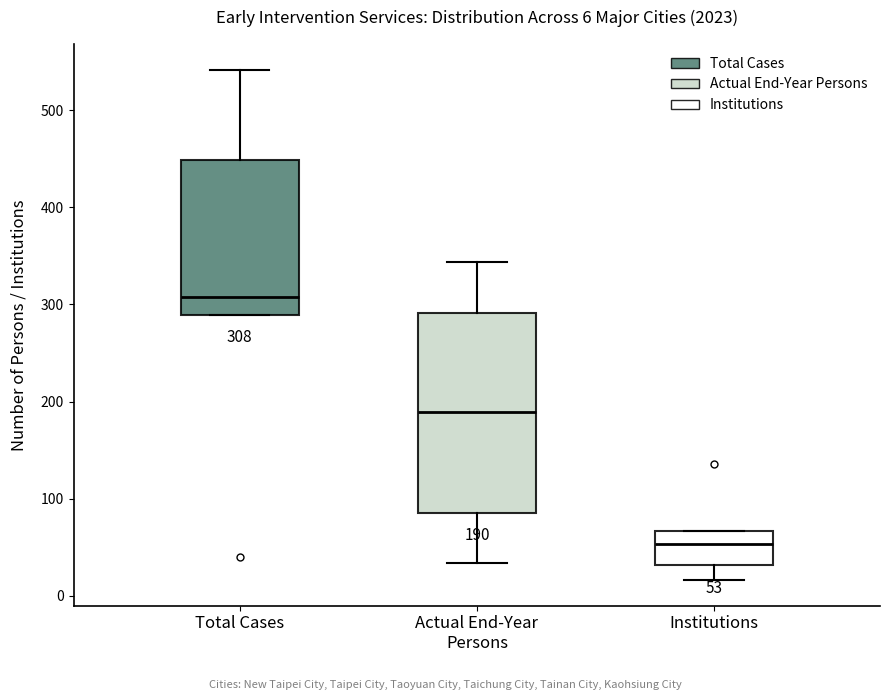

Which box has the lowest median line?

Institutions